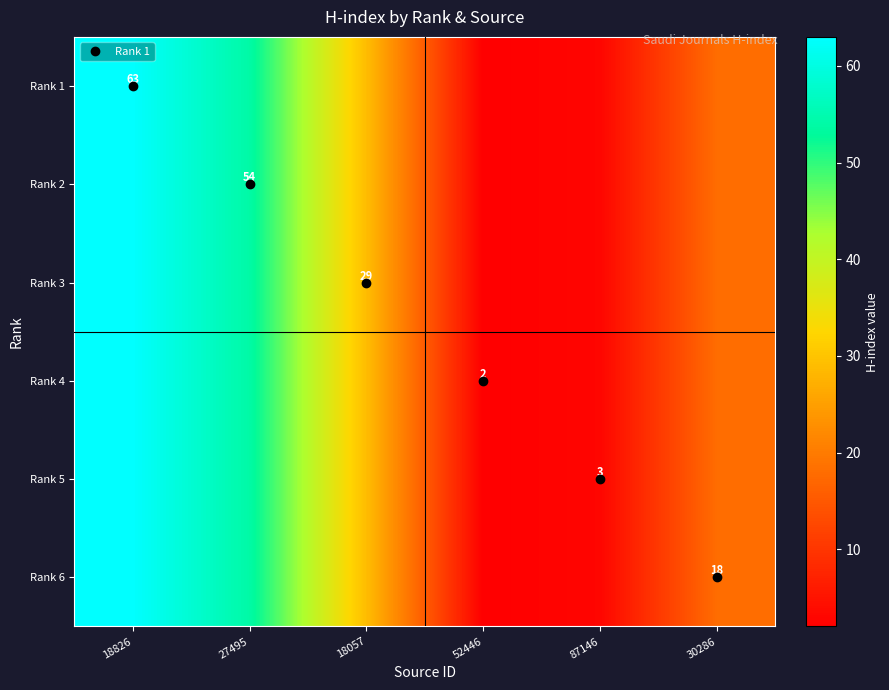

What is the difference between the second highest and second lowest values in the Rank 4 series?

51